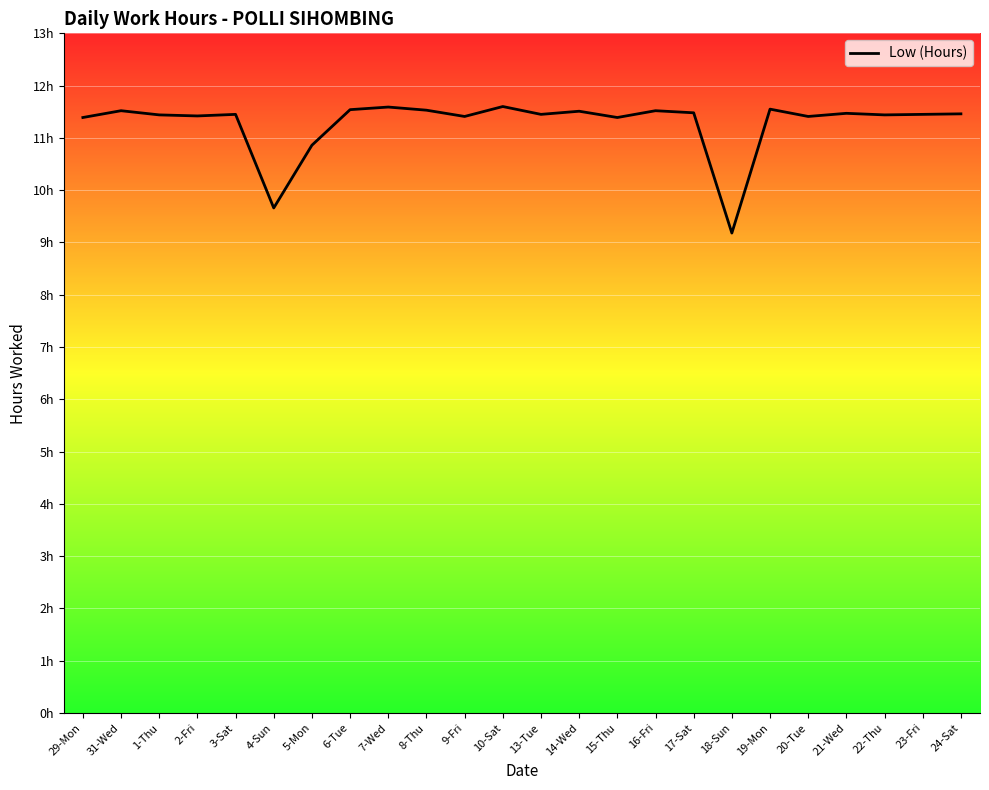

What is the average value?

11.3